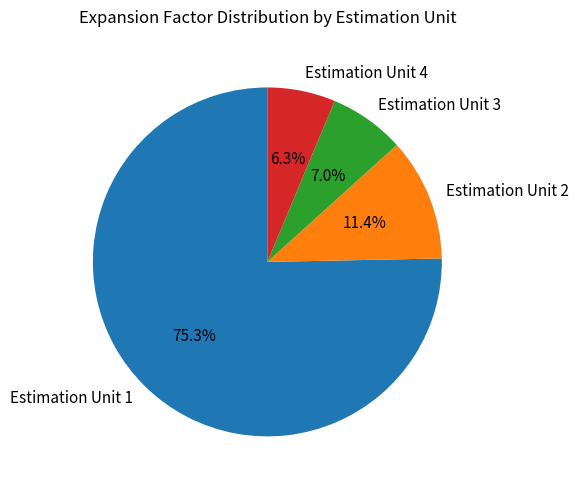

Rank the categories by value from lowest to highest.

Estimation Unit 4, Estimation Unit 3, Estimation Unit 2, Estimation Unit 1